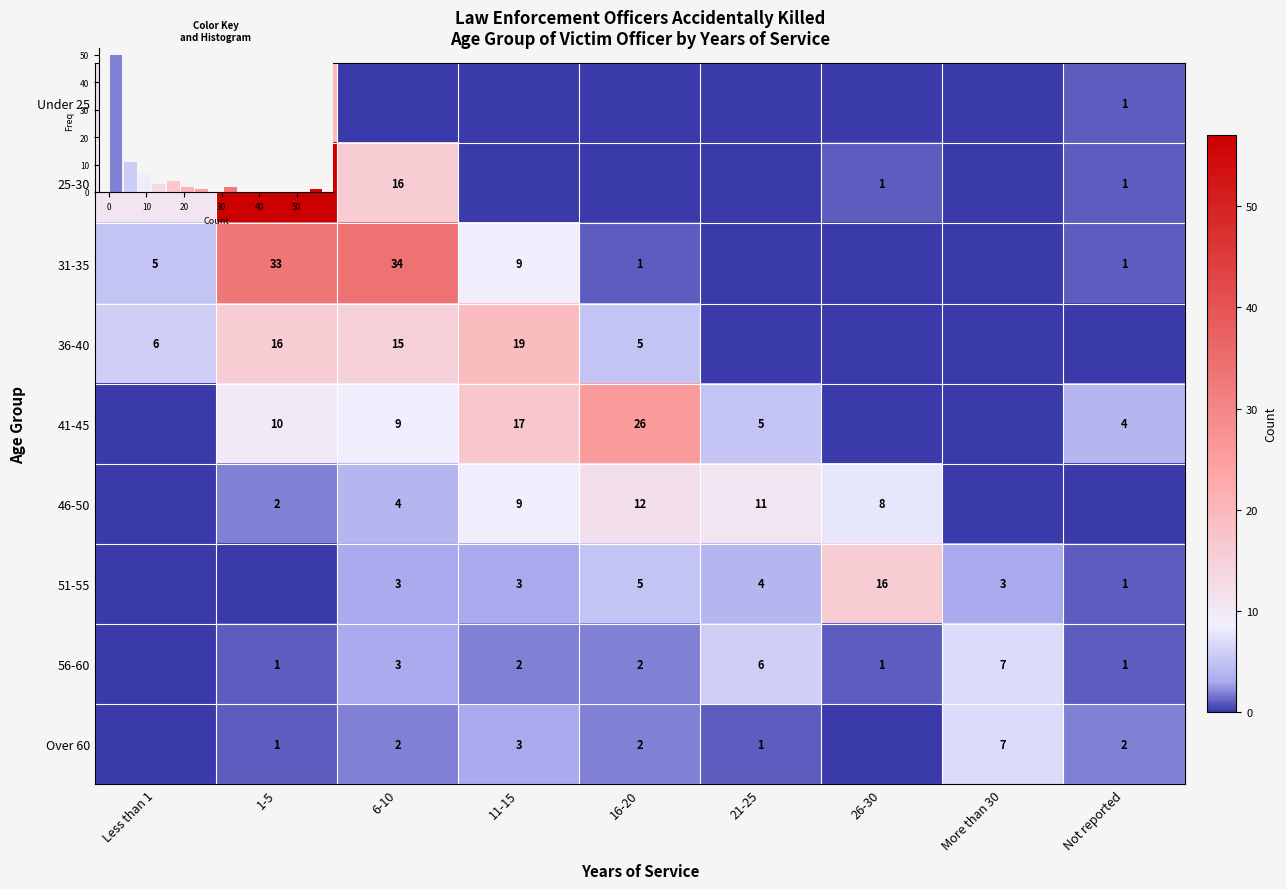

Between Less than 1 and 26-30, which series saw the biggest shift?

51-55